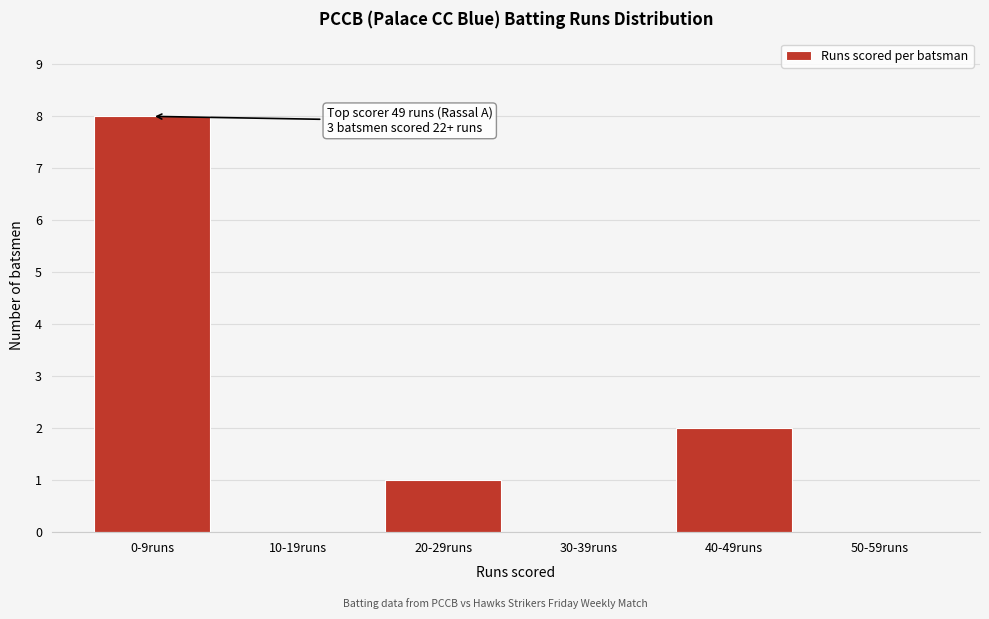

Reading right to left, extract all data points from this chart.

50-59runs=0	40-49runs=2	30-39runs=0	20-29runs=1	10-19runs=0	0-9runs=8